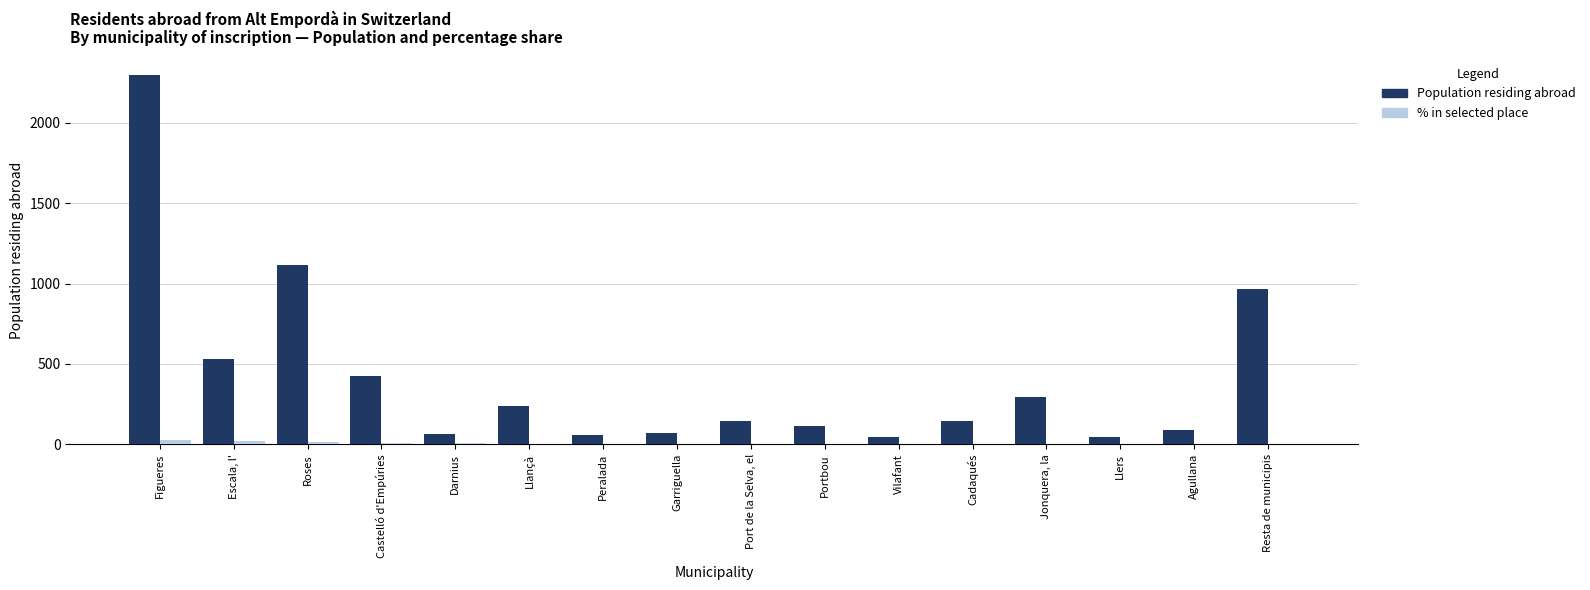

Is the value of Population residing abroad at Jonquera, la greater than the value of % in selected place at Figueres?

Yes